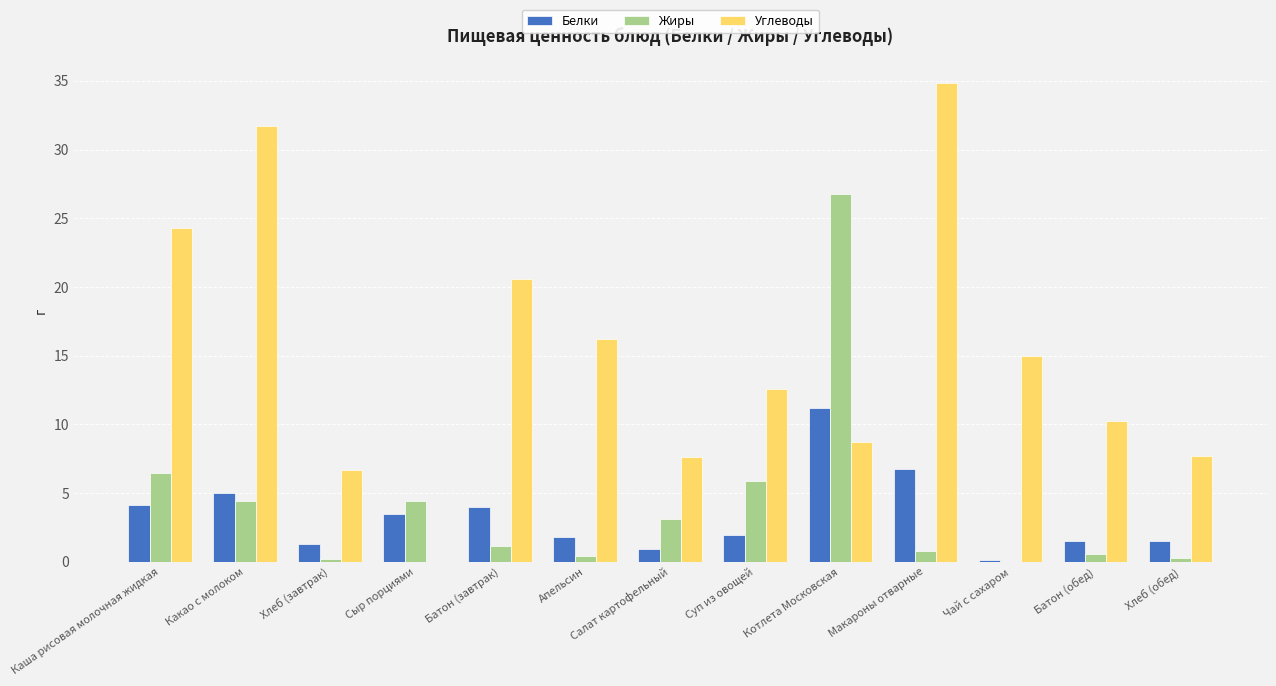

Which series has the largest total across all categories?

Углеводы